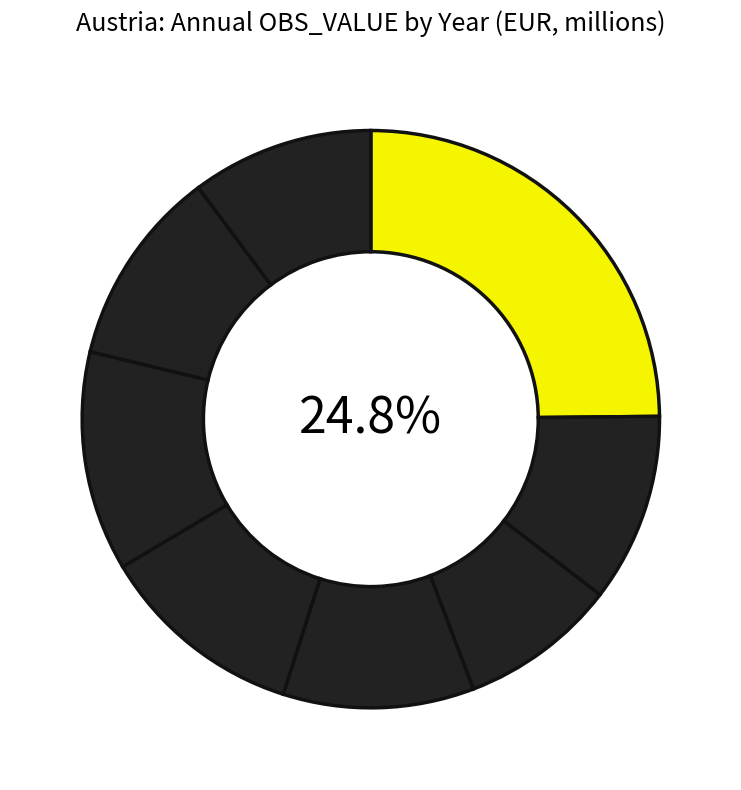

What is the largest slice in the pie chart?

2008